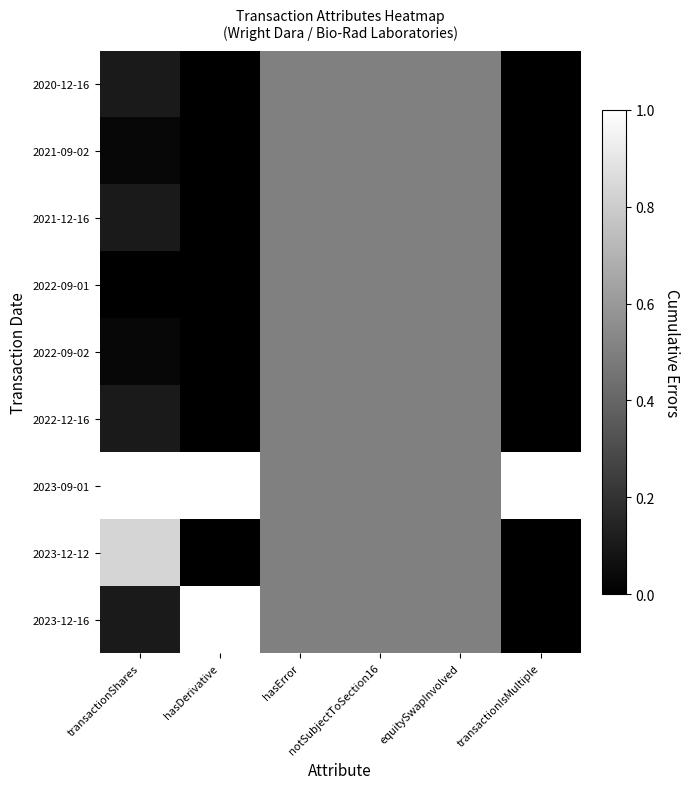

How many distinct data groups are displayed?

9